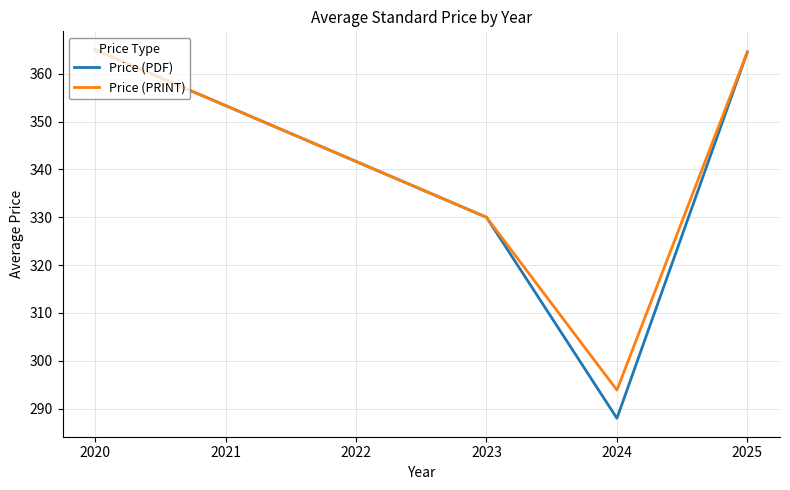

At which label does Price (PRINT) first exceed 364?

2020